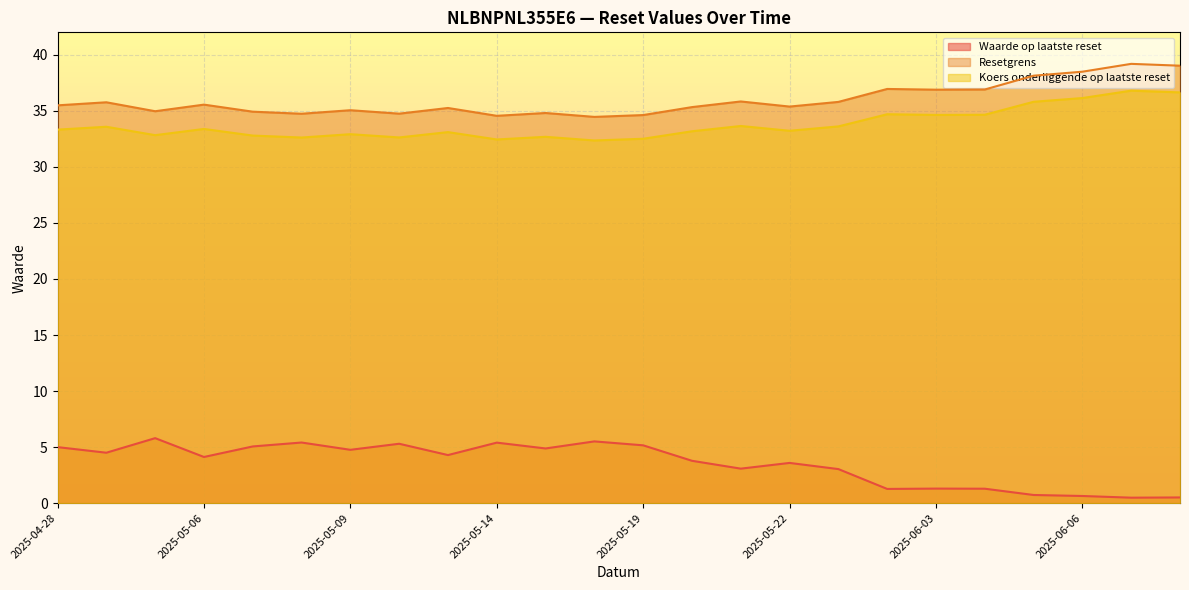

Which category has the lowest value in the Waarde op laatste reset series?

2025-06-09